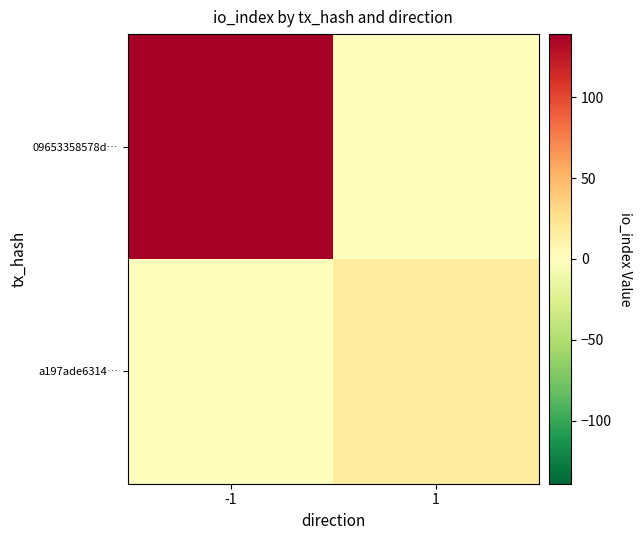

Reading left to right, what are all the values shown in this chart?

09653358578d…: -1=139	1=0
a197ade6314…: -1=0	1=17